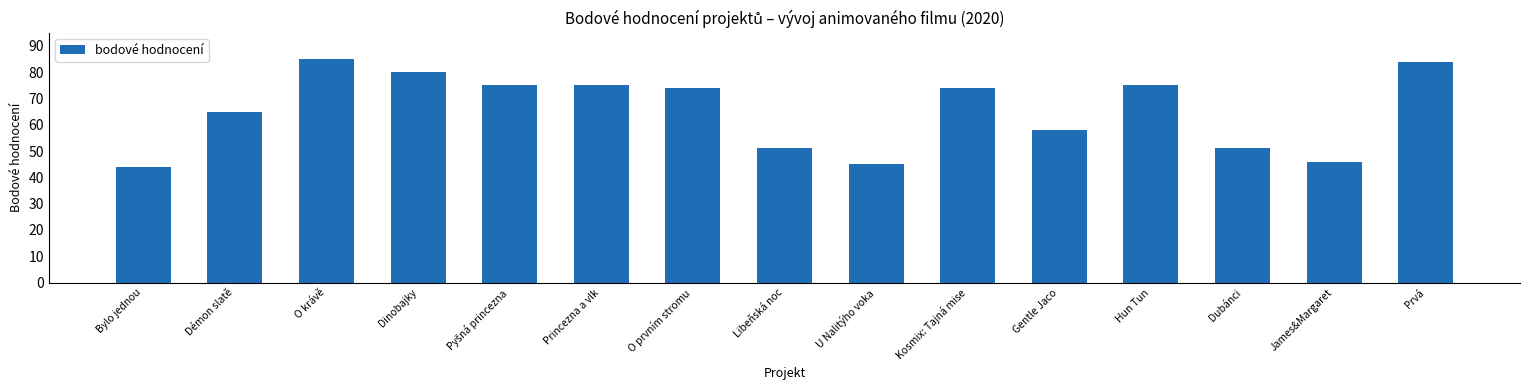

Between U Nalitýho voka and Libeňská noc, which is larger?

Libeňská noc